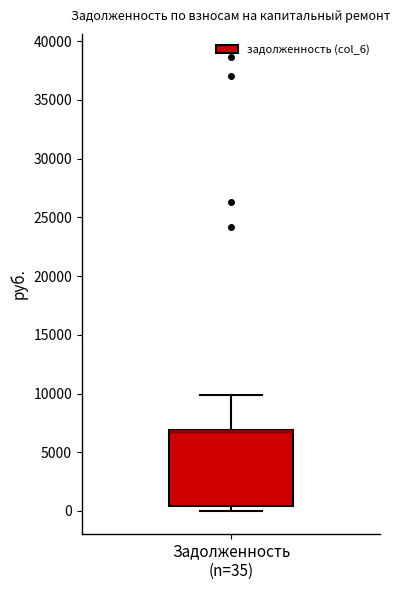

Read this box plot against the y-axis: the position of the median line, the range covered by the box, and the ends of both whiskers. The values are not printed on the chart, so give them approximately, as read against the axis.

median 7000 (drawn on the box's upper edge), box 500 to 7000, whiskers 0 to 10000